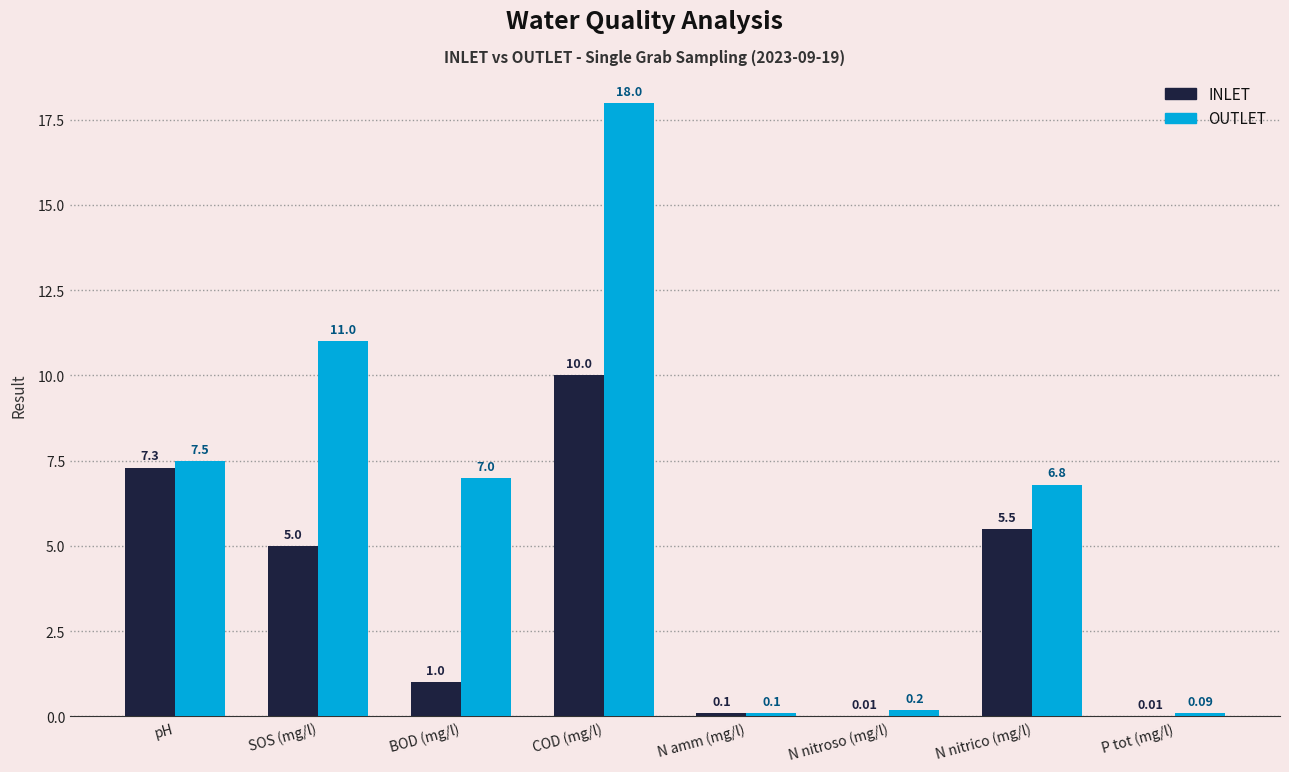

What is the total value across all series at BOD (mg/l)?

8.0